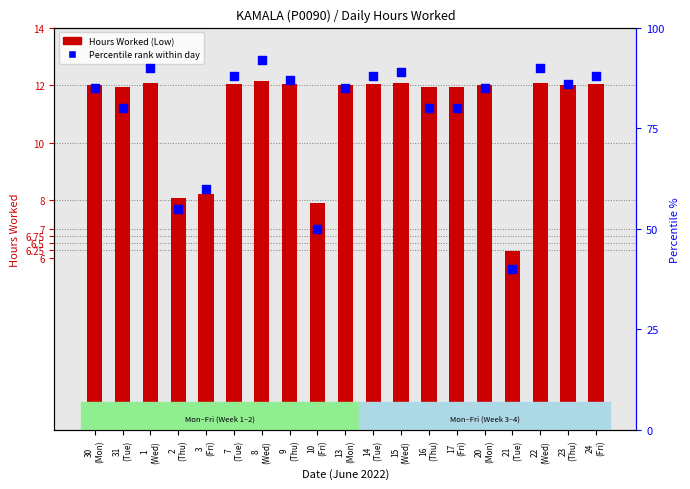

Is the value of Percentile rank within day at 21
(Tue) greater than the value of Hours Worked at 20
(Mon)?

Yes